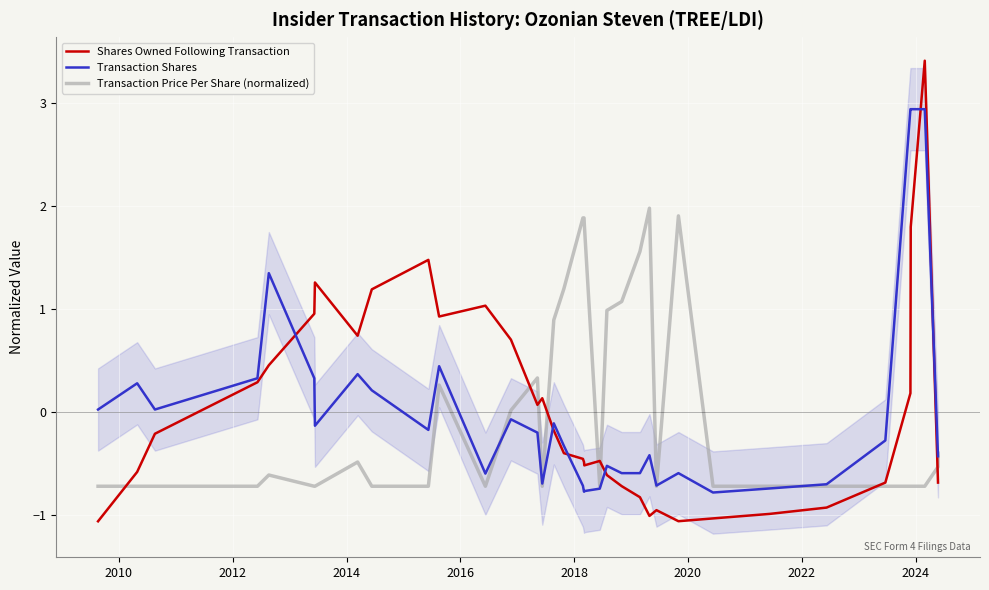

Reading right to left, transcribe all the data shown in this chart.

Shares Owned Following Transaction: -0.7	-0.7	3.4	1.8	0.2	-0.7	-0.9	-1.0	-1.0	-1.1	-1.0	-1.0	-0.8	-0.7	-0.6	-0.5	-0.5	-0.5	-0.5	-0.4	-0.2	0.1	0.1	0.7	1.0	0.9	1.5	1.2	0.7	1.3	1.0	0.5	0.3	-0.2	-0.6	-1.1
Transaction Shares: -0.4	-0.4	2.9	2.9	2.9	-0.3	-0.7	-0.7	-0.8	-0.6	-0.7	-0.4	-0.6	-0.6	-0.5	-0.7	-0.8	-0.8	-0.7	-0.3	-0.1	-0.7	-0.2	-0.1	-0.6	0.4	-0.2	0.2	0.4	-0.1	0.3	1.3	0.3	0.0	0.3	0.0
Transaction Price Per Share (normalized): -0.4	-0.5	-0.7	-0.7	-0.7	-0.7	-0.7	-0.7	-0.7	1.9	-0.7	2.0	1.6	1.1	1.0	-0.7	1.8	1.9	1.9	1.2	0.9	-0.7	0.3	0.0	-0.7	0.3	-0.7	-0.7	-0.5	-0.7	-0.7	-0.6	-0.7	-0.7	-0.7	-0.7